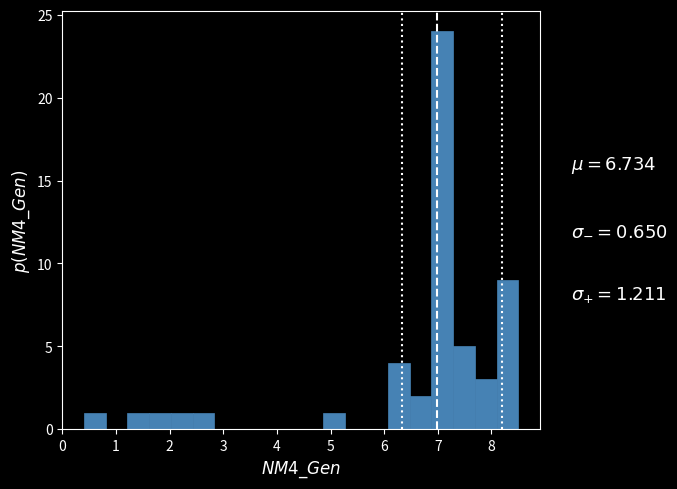

What is the height of the bar covering 1.2 to 1.6 on the x-axis? Neither the bar edges nor the heights are printed on the chart, so give them approximately, as read against the axes.

1